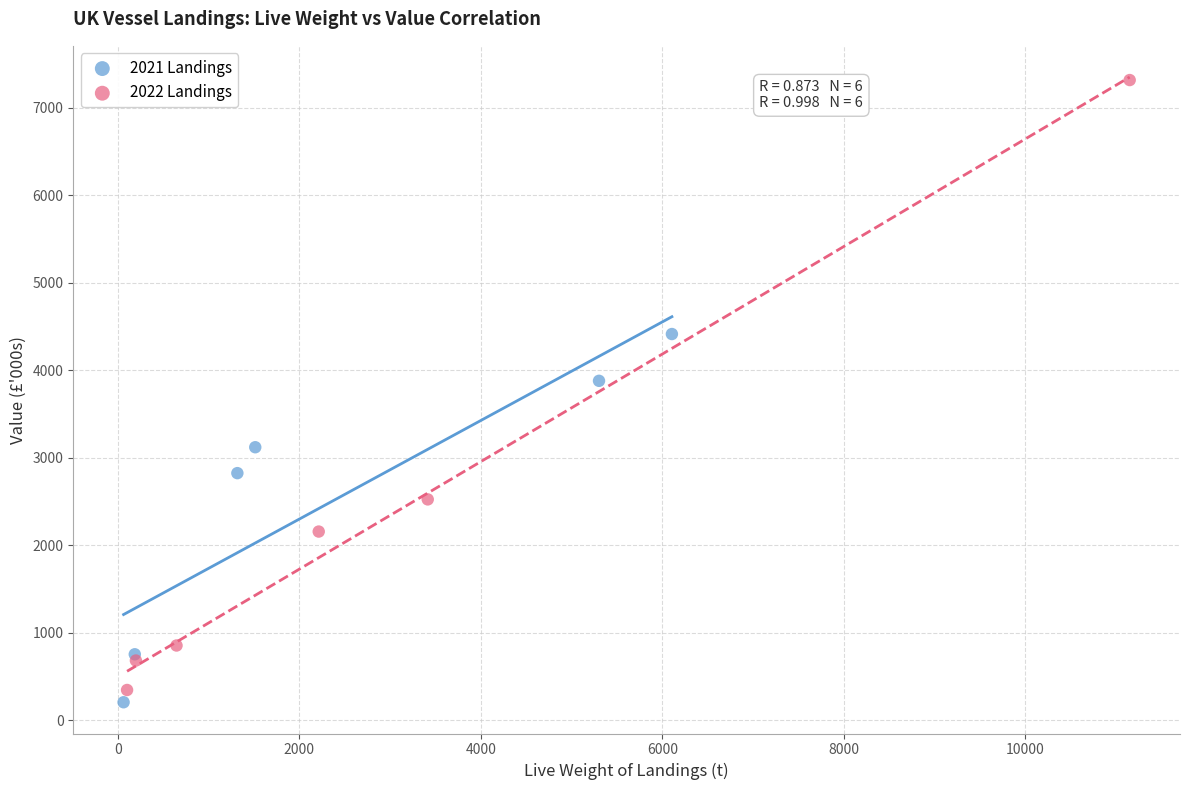

Which series reaches the minimum Y coordinate?

2021 Landings